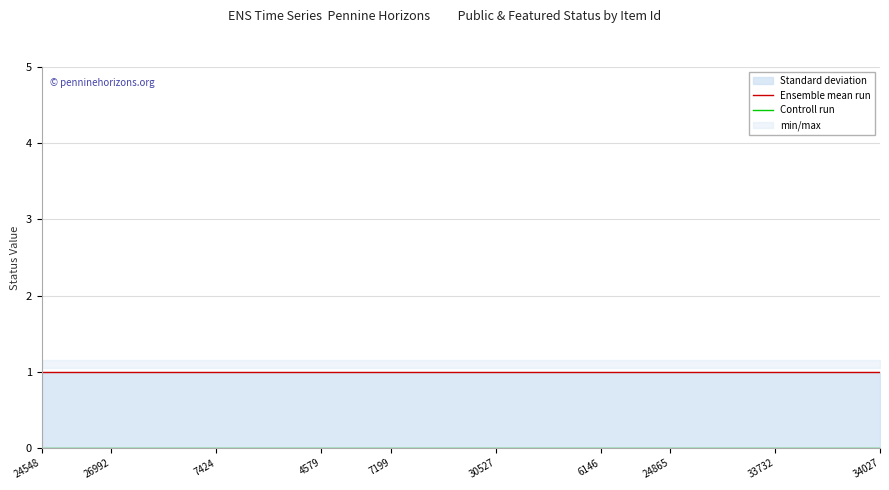

True or false: Controll run and Ensemble mean run intersect in this chart.

False